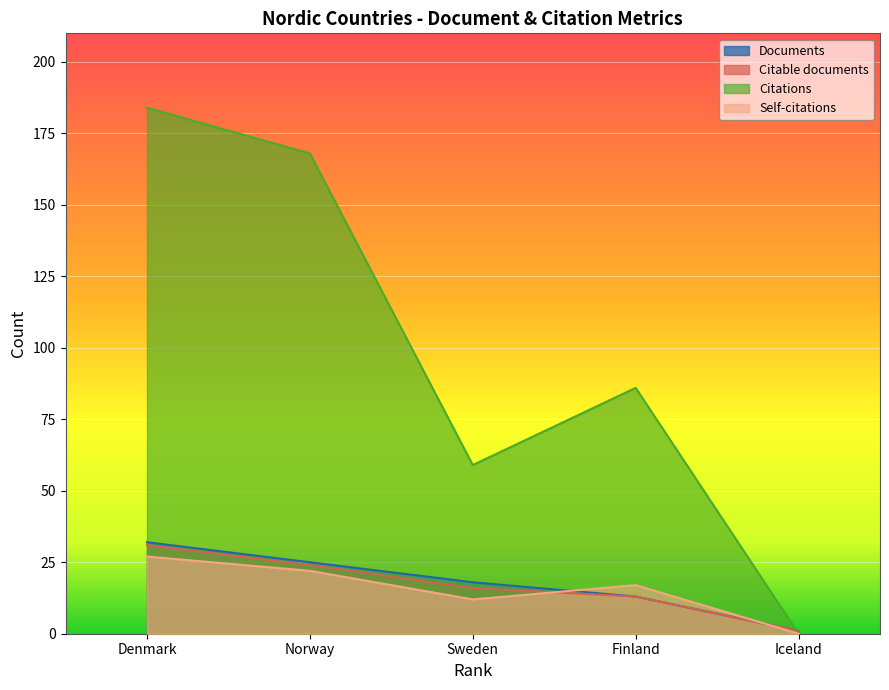

At Sweden, list the series in order from largest to smallest.

Citations, Documents, Citable documents, Self-citations